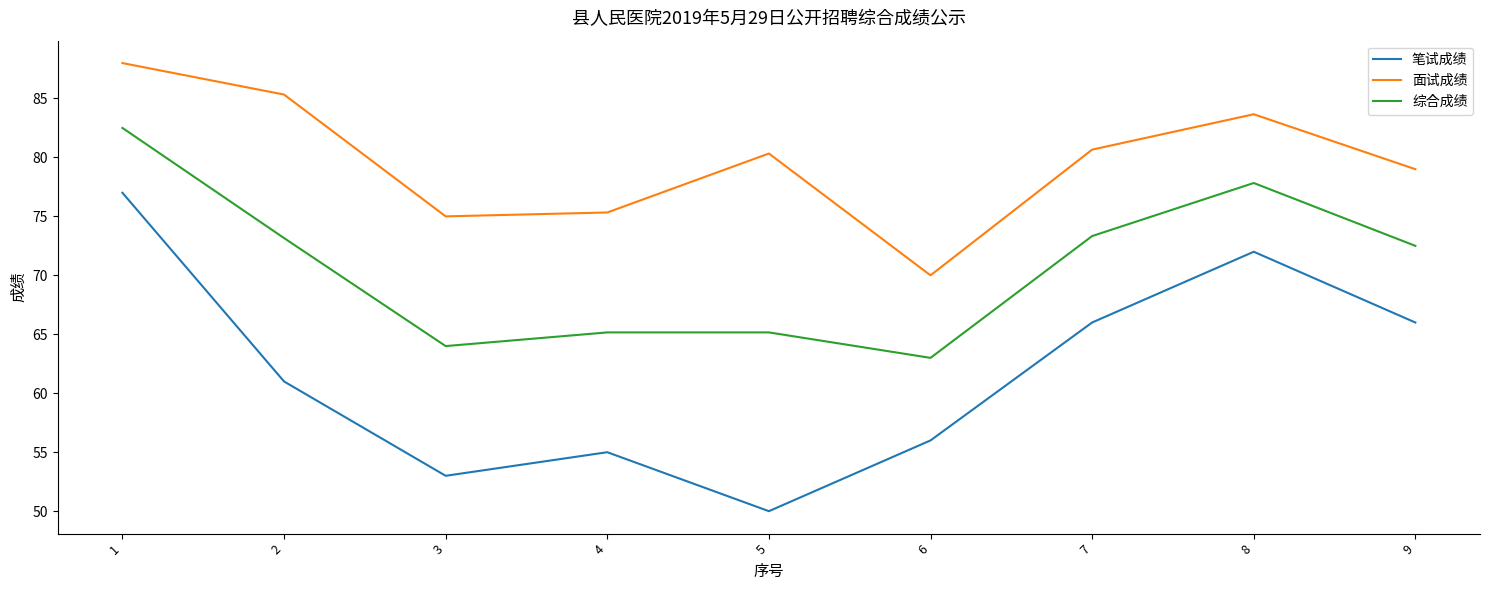

True or false: 面试成绩 and 综合成绩 intersect in this chart.

False